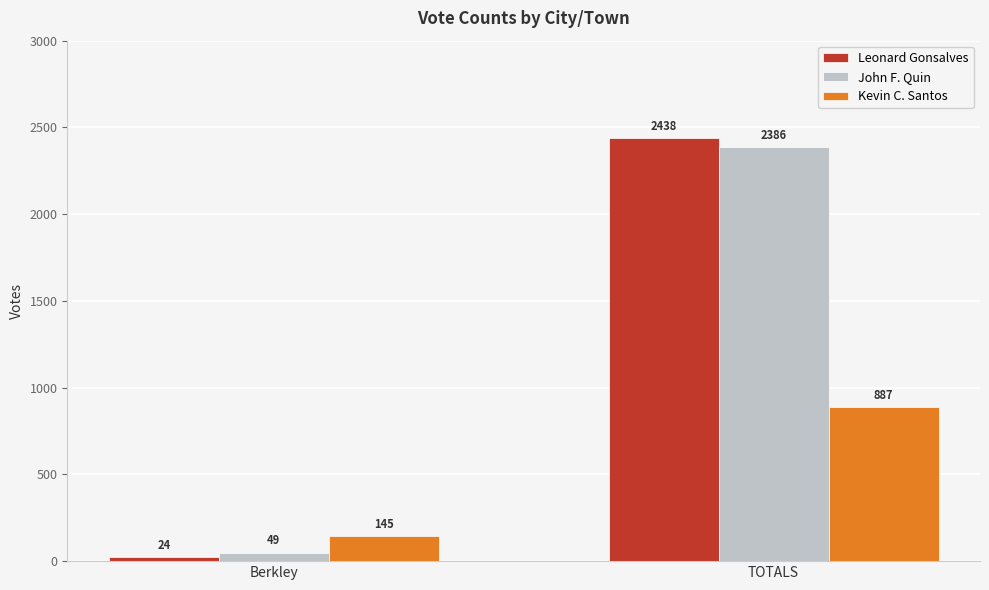

What is the total value across all series at TOTALS?

5711